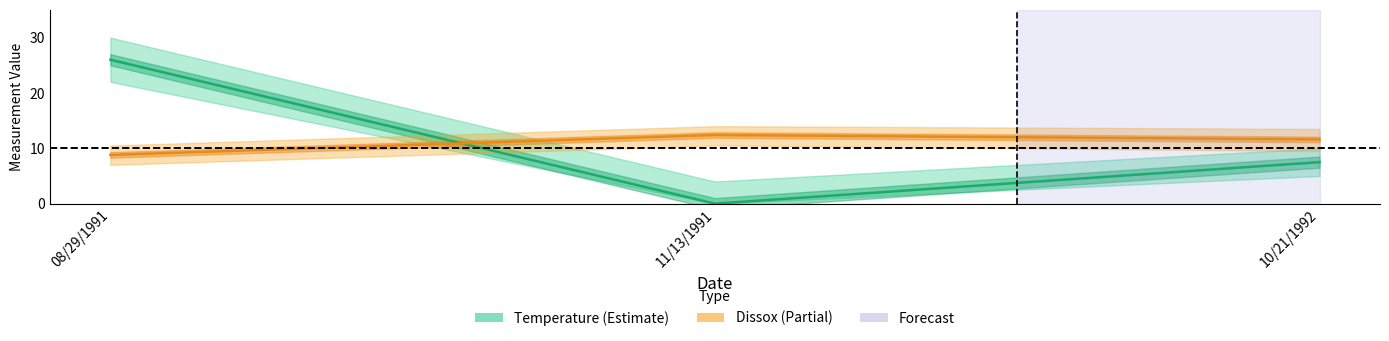

At which label is Dissox closest to 10?

08/29/1991